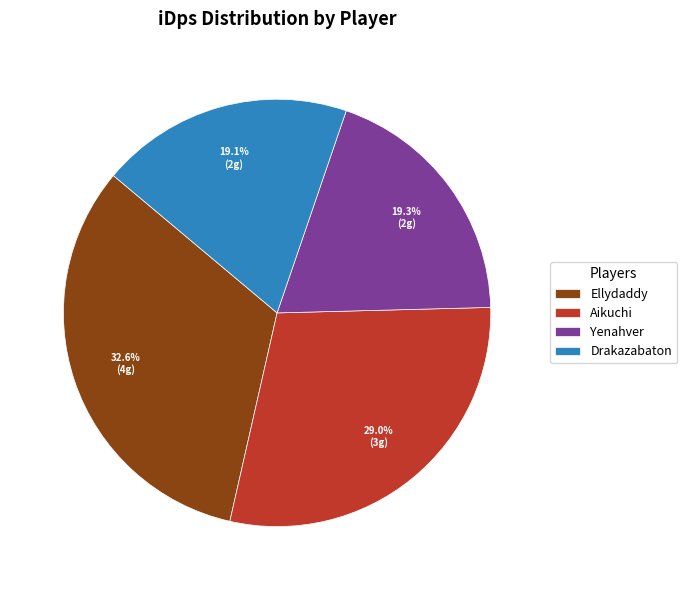

To the nearest percent, what portion does Ellydaddy represent?

33%